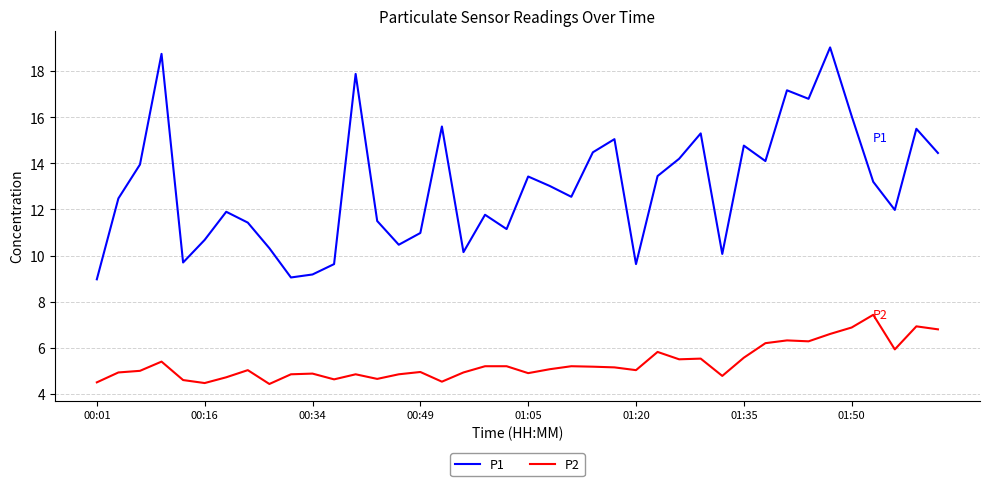

Which series has the largest range (max minus min)?

P1